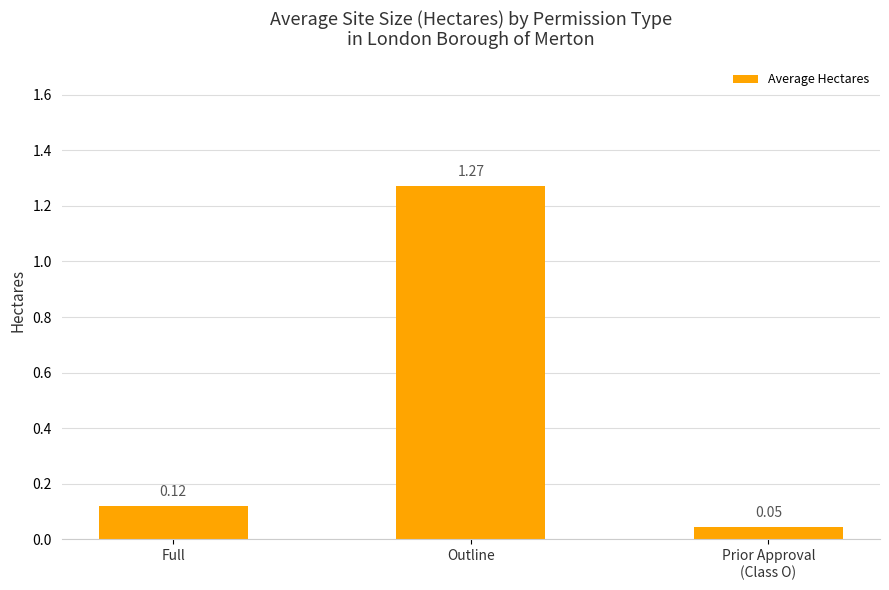

Between Full and Prior Approval
(Class O), which is larger?

Full